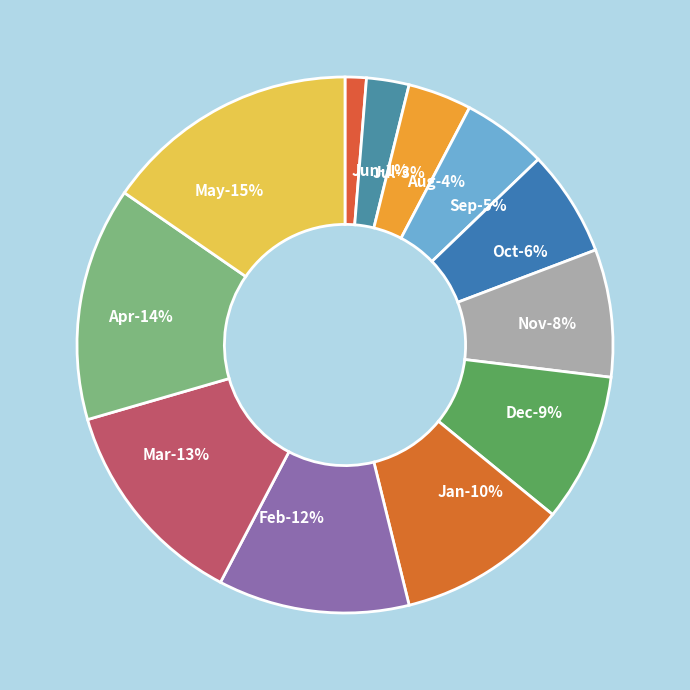

Which slice is the smallest?

Jun